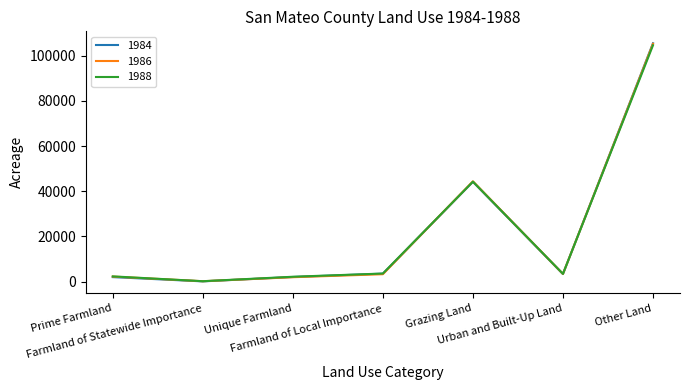

Which series has the widest spread of values?

1984